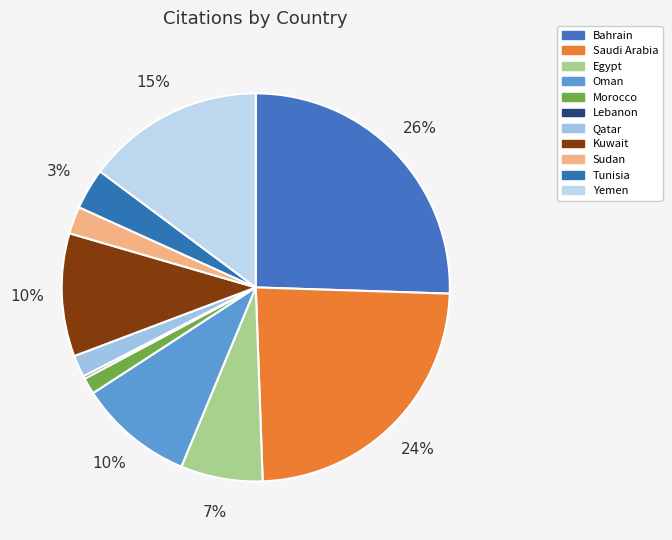

Approximately how many times larger is the value at Yemen compared to Kuwait?

1.4